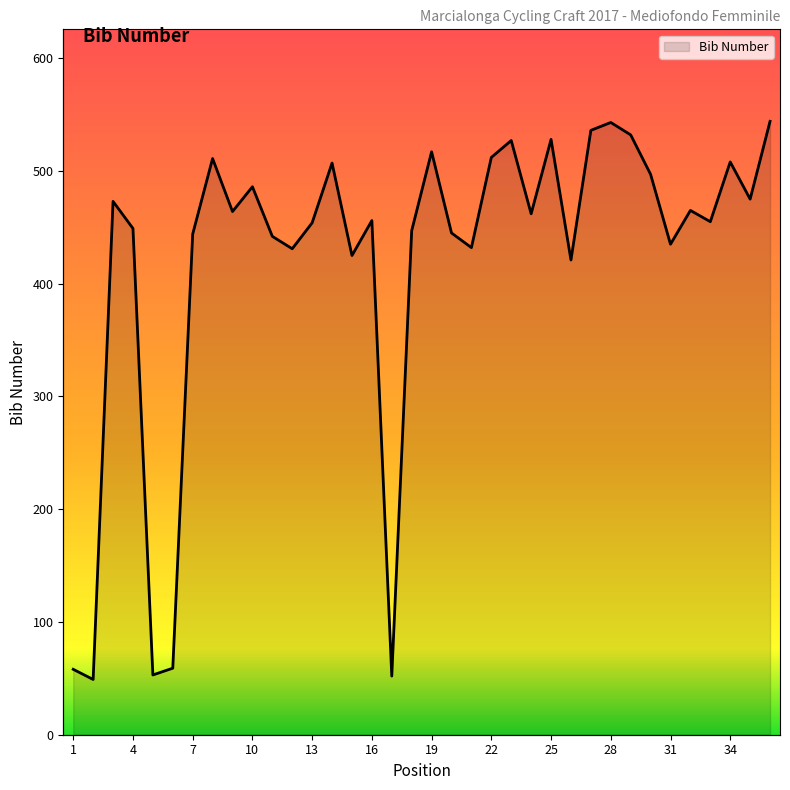

Where is the first local minimum?

2